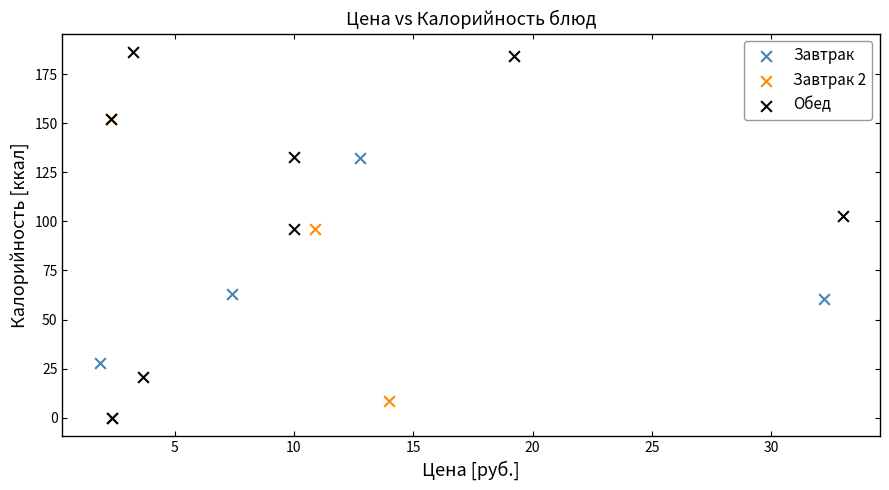

Which series has the largest Y range (max minus min)?

Обед